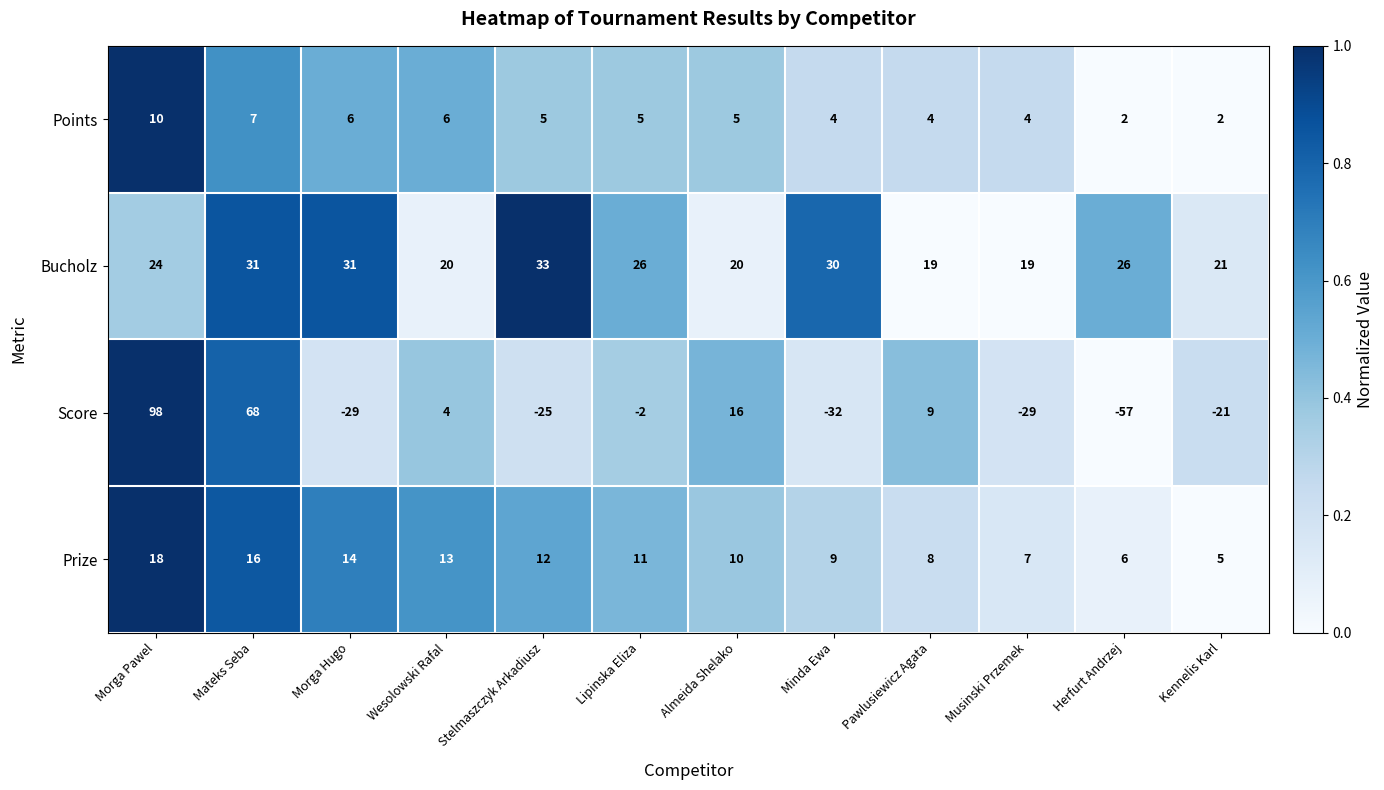

What is the difference between the highest and lowest values at Herfurt Andrzej?

83